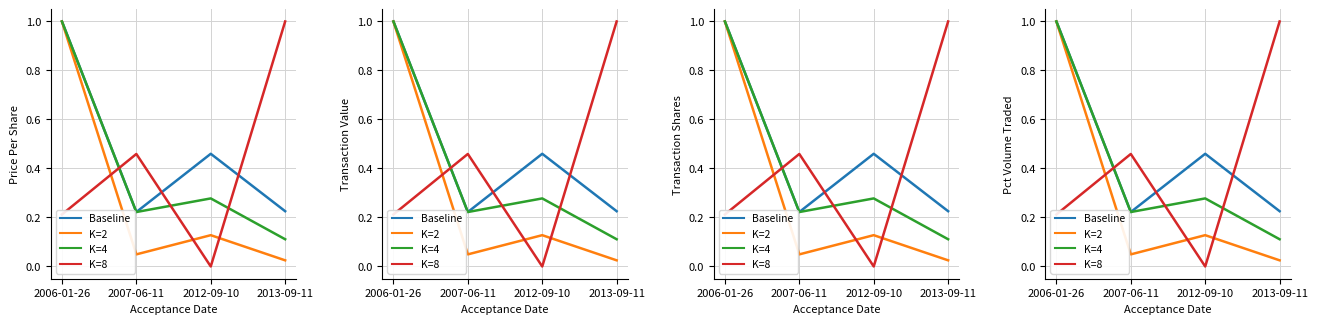

Which series has the largest total across all categories?

Baseline